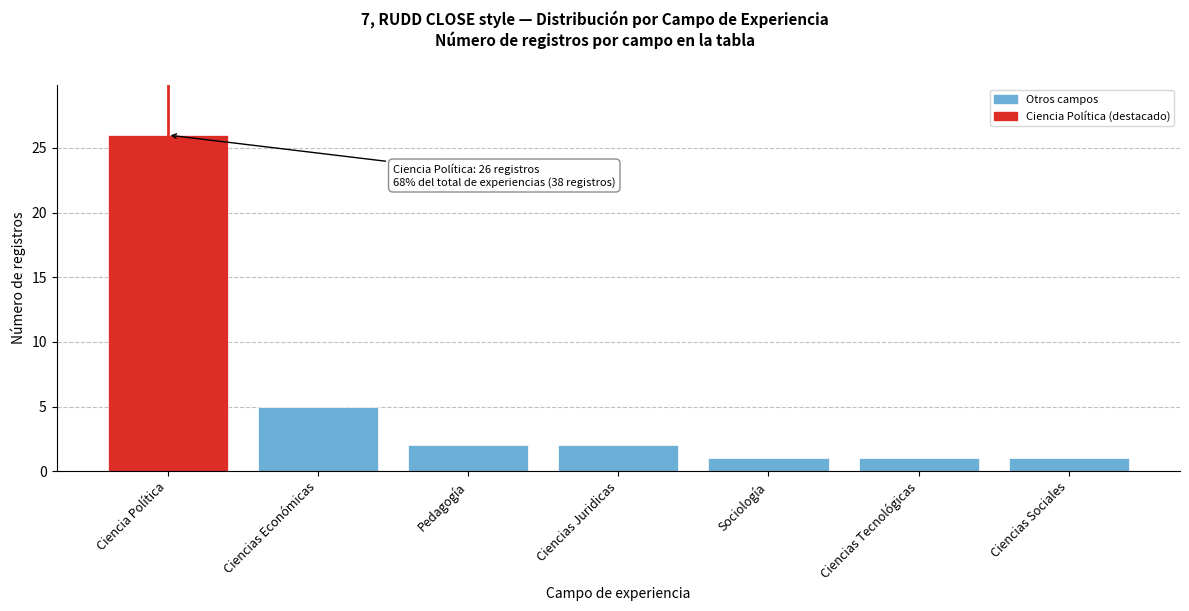

Reading left to right, list all the values displayed in this chart.

26	5	2	2	1	1	1